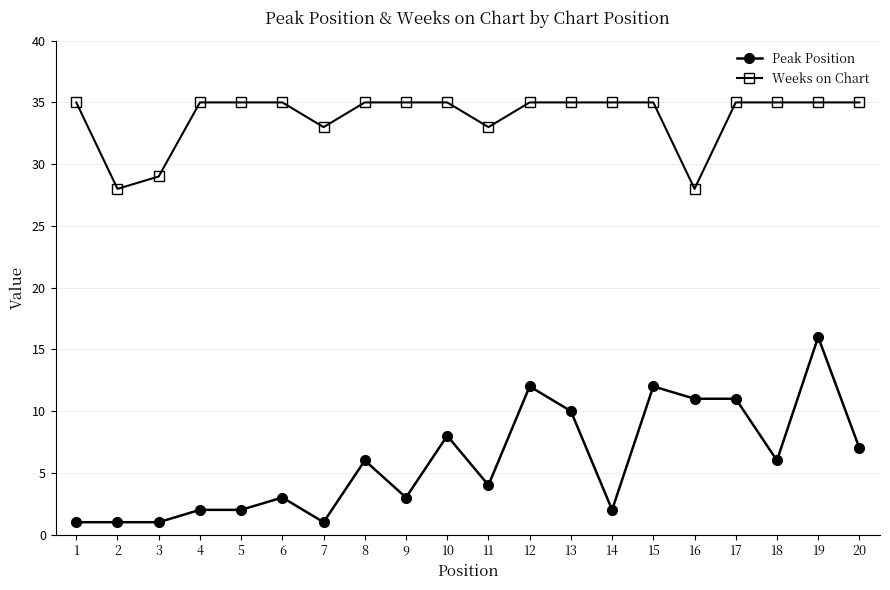

Which series changed the most between 5 and 19?

Peak Position